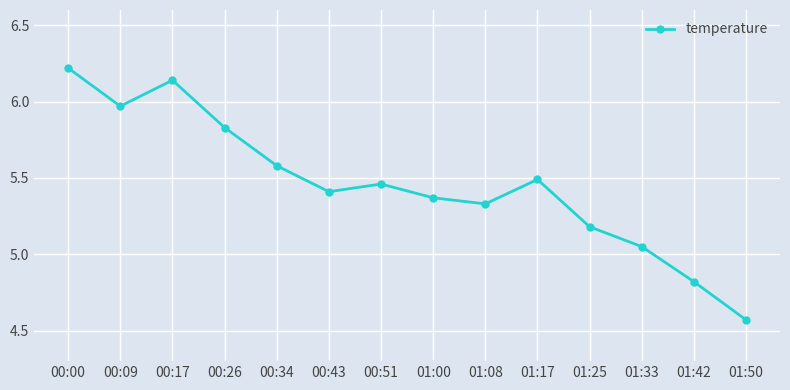

How many points are lower than both their immediate neighbors (excluding endpoints)?

3